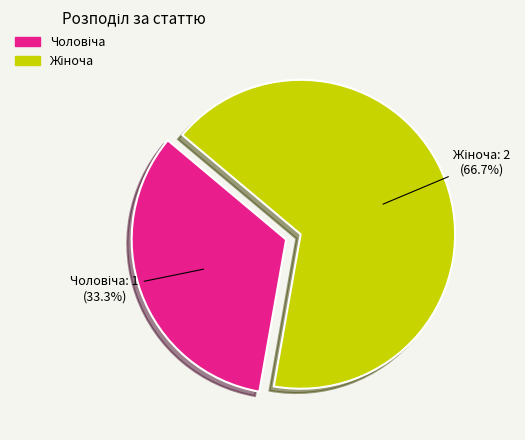

How many segments does this pie chart have?

2